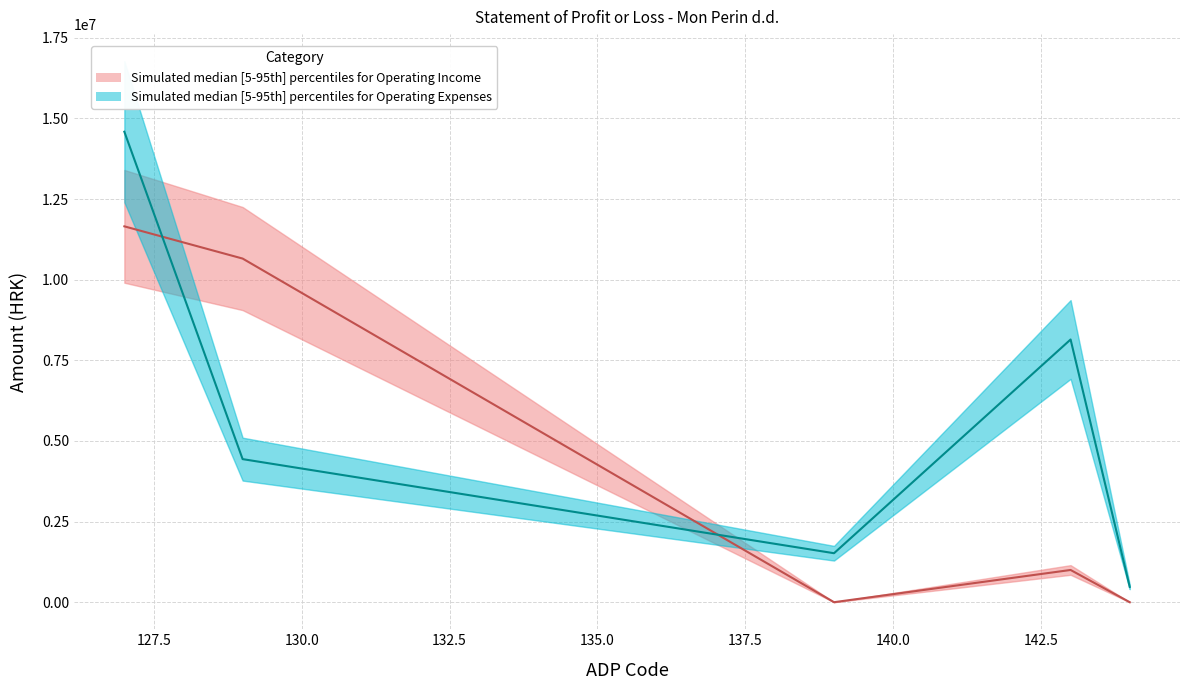

Reading right to left, extract all data points from this chart.

Operating Income (Cumulative): 5 Other expenses=0	4 Depreciation=999116	3 Staff costs=0	2 Income from sales=10654839	I Operating Income=11653955
Operating Expenses (Cumulative): 5 Other expenses=474414	4 Depreciation=8145345	3 Staff costs=1518573	2 Income from sales=4436263	I Operating Income=14587426